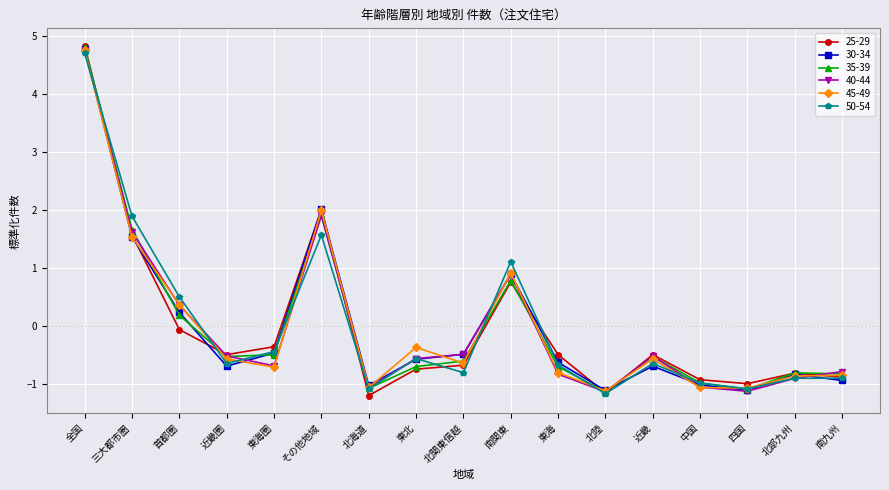

True or false: 40-44 has a value of -1.0 at 中国.

True